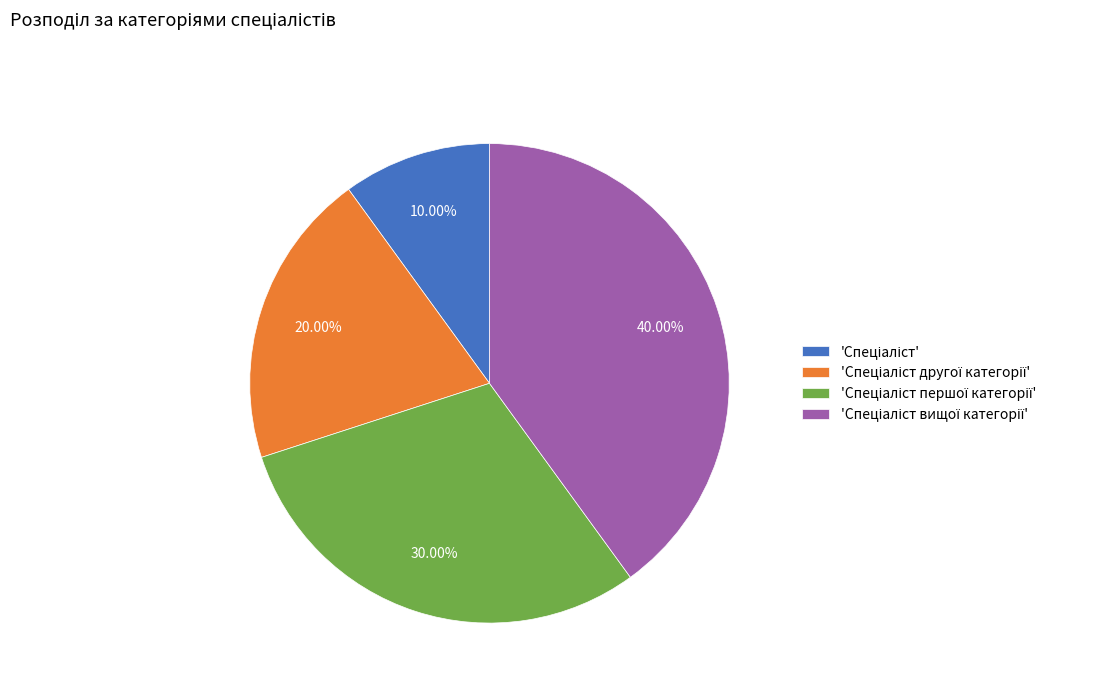

How many segments does this pie chart have?

4